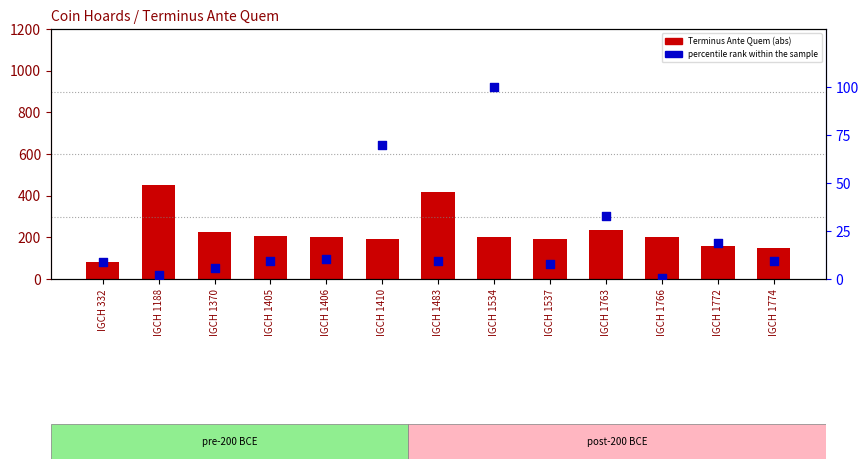

Is the value of percentile rank within the sample at IGCH 1406 greater than the value of count at IGCH 1483?

No